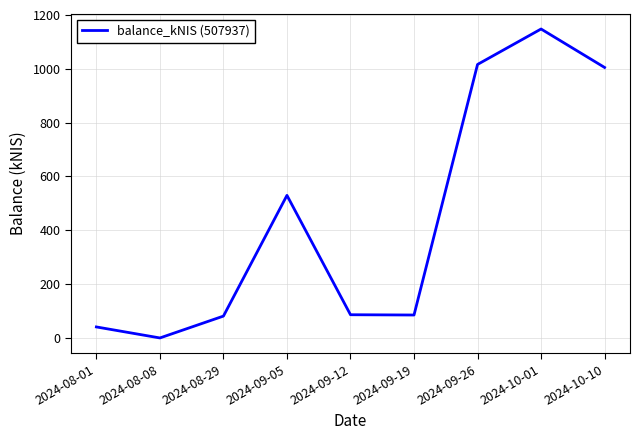

How many interior local peaks (higher than both neighbors) does the data have?

2